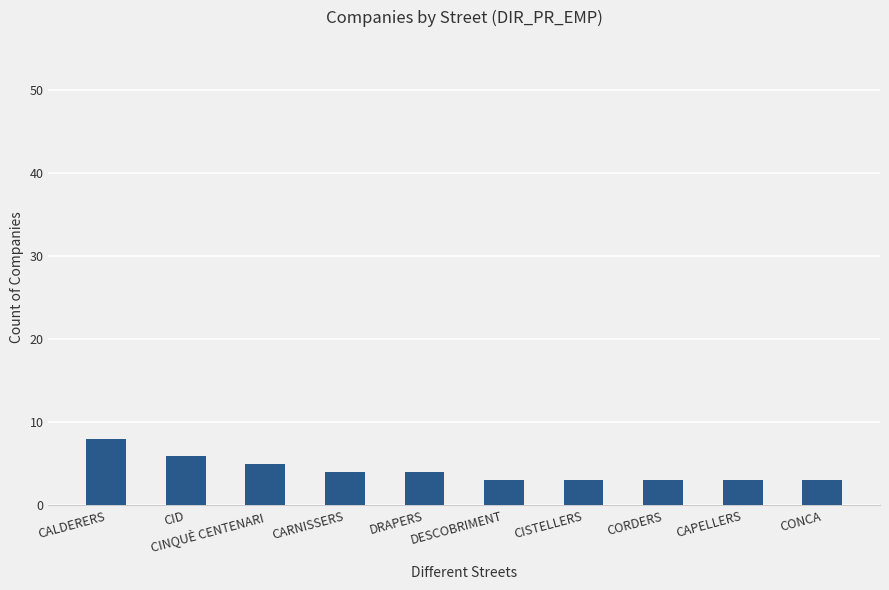

Reading left to right, transcribe all the data shown in this chart.

CALDERERS=8	CID=6	CINQUÈ CENTENARI=5	CARNISSERS=4	DRAPERS=4	DESCOBRIMENT=3	CISTELLERS=3	CORDERS=3	CAPELLERS=3	CONCA=3